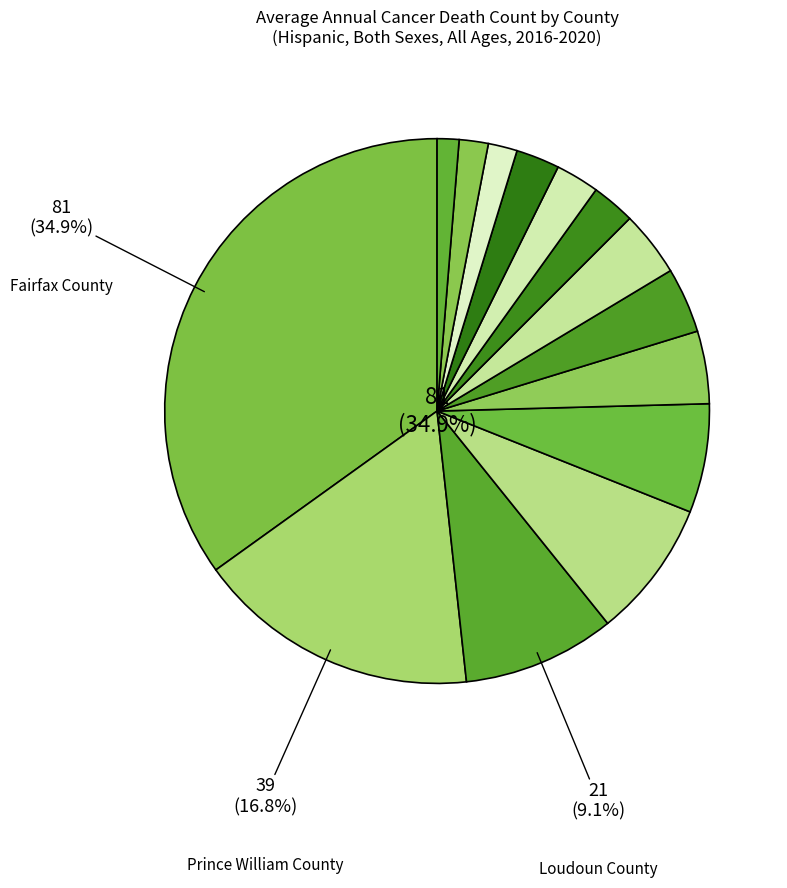

Combined, do Virginia Beach City and Newport News City account for over 50%?

No